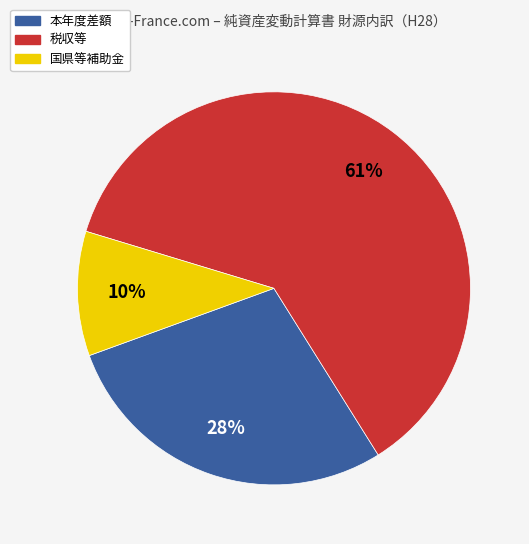

To the nearest percent, what percentage of the pie is 国県等補助金?

10%